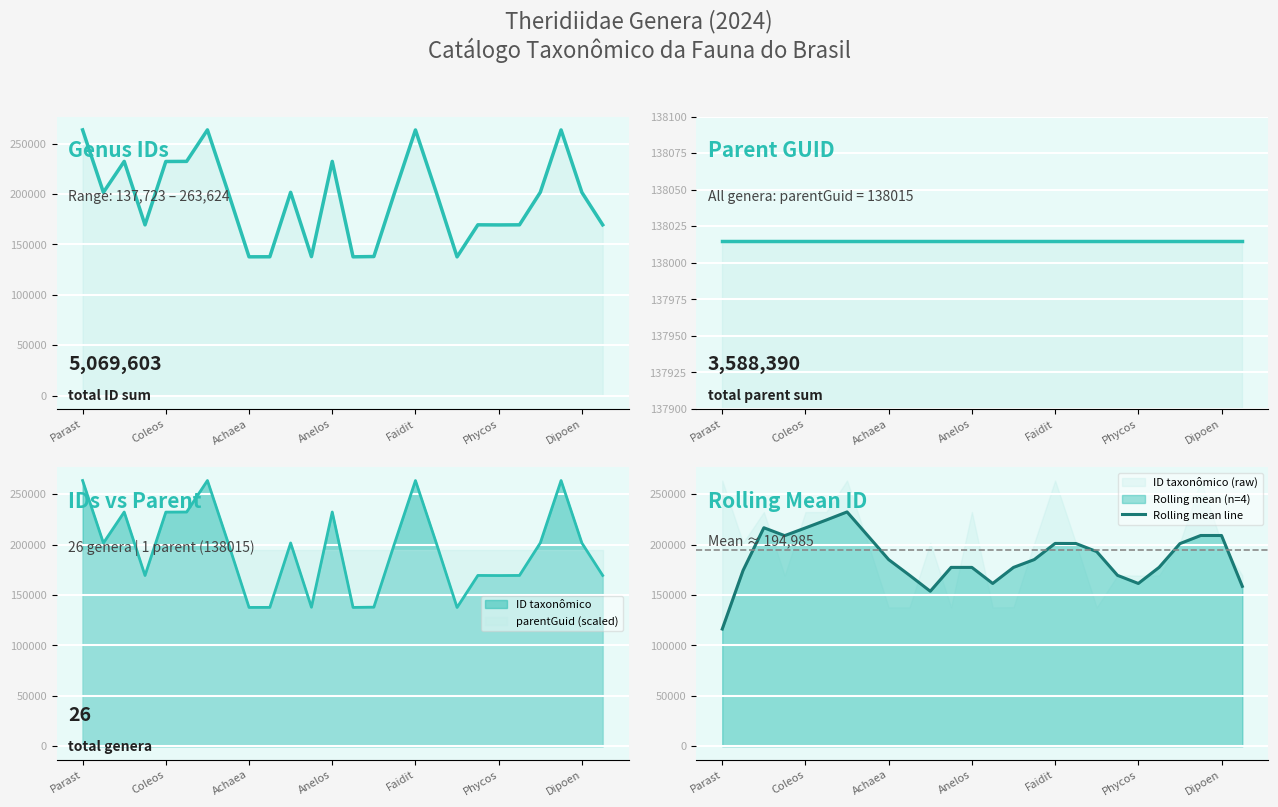

How many lines are shown in the chart?

3